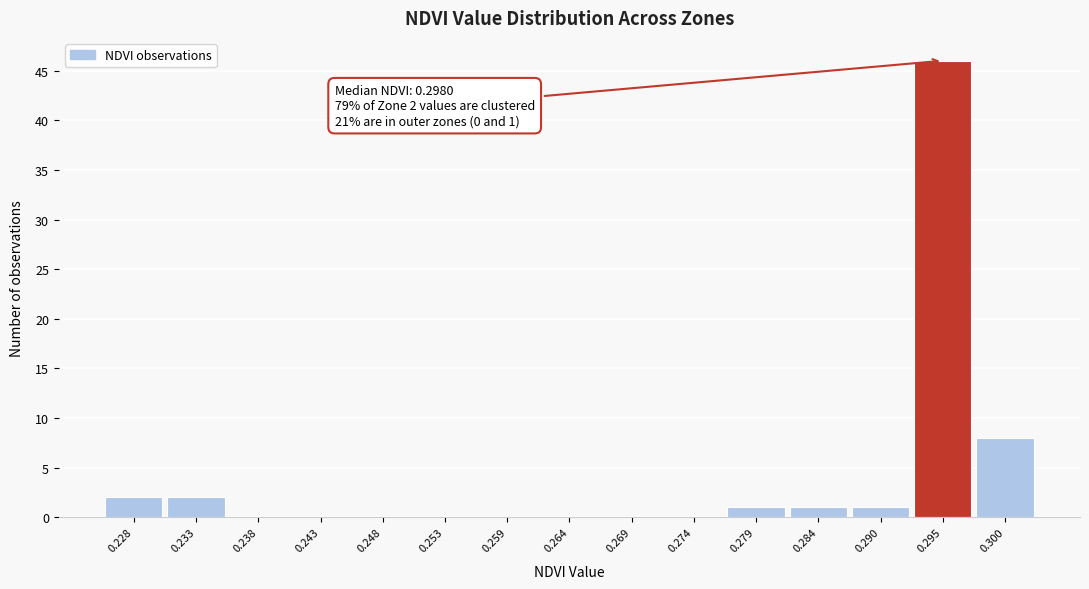

Reading right to left, what are all the values shown in this chart?

0.300=8	0.295=46	0.290=1	0.284=1	0.279=1	0.274=0	0.269=0	0.264=0	0.259=0	0.253=0	0.248=0	0.243=0	0.238=0	0.233=2	0.228=2